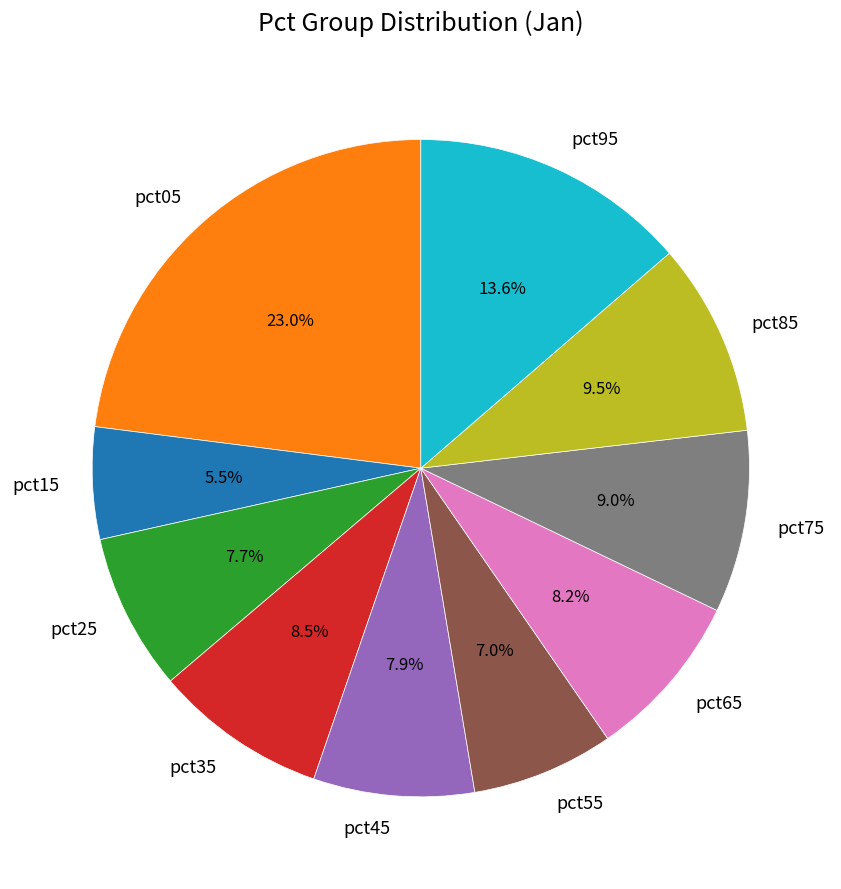

Which slice is the largest?

pct05